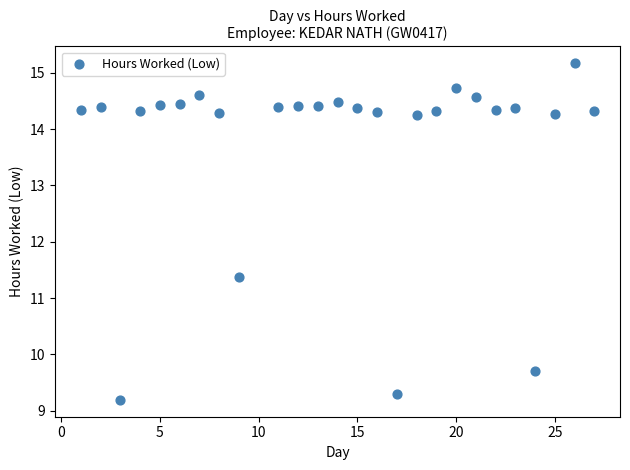

What Y value in the scatter plot is closest to 12?

11.4